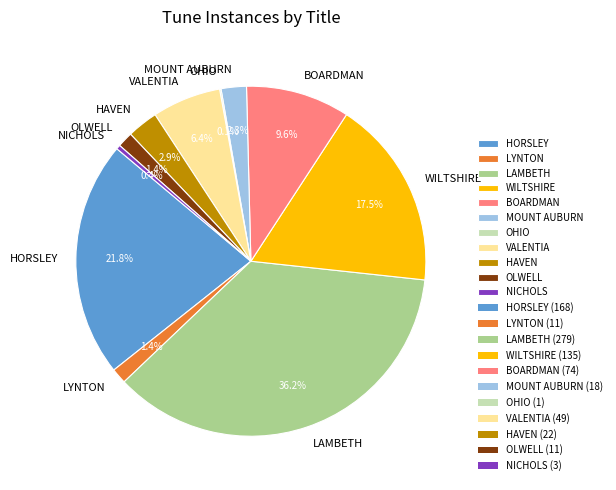

Which slice is the largest?

LAMBETH